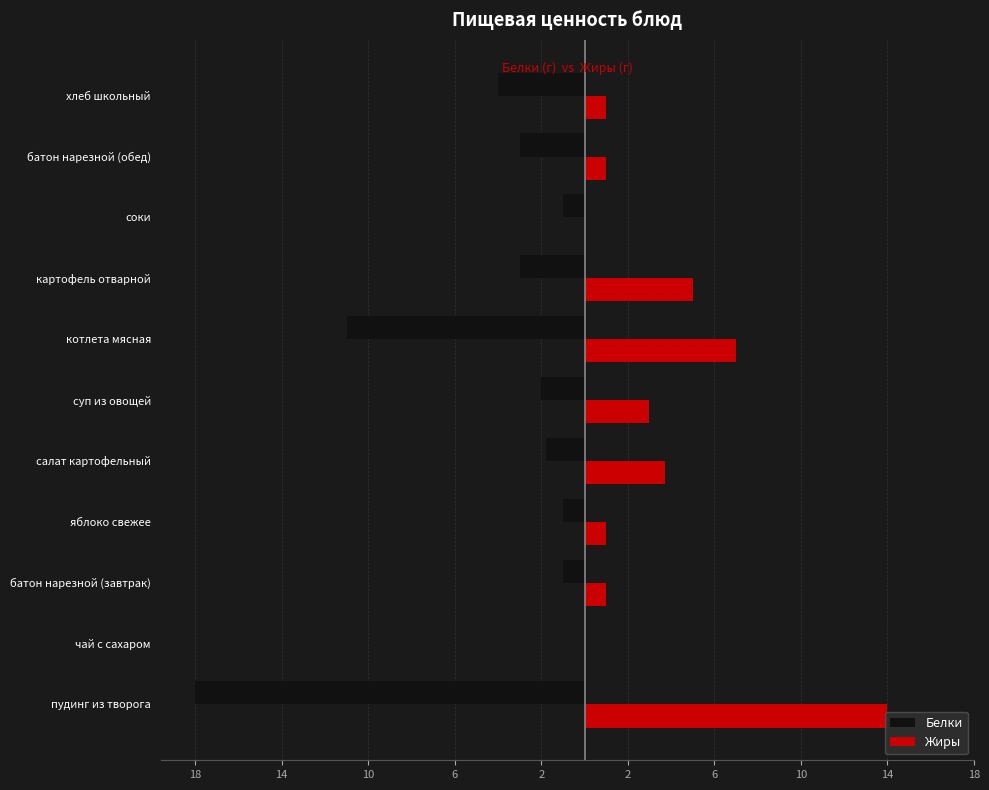

What are all the series names shown in the legend?

Белки, Жиры